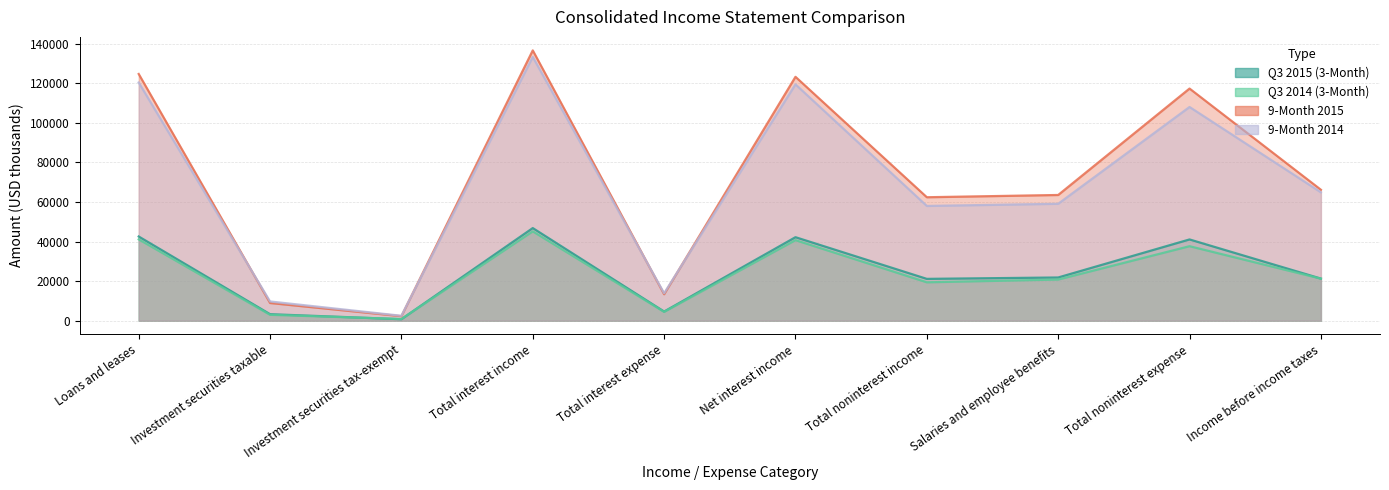

At which category does Q3 2014 (3-Month) reach its first local peak?

Total interest income